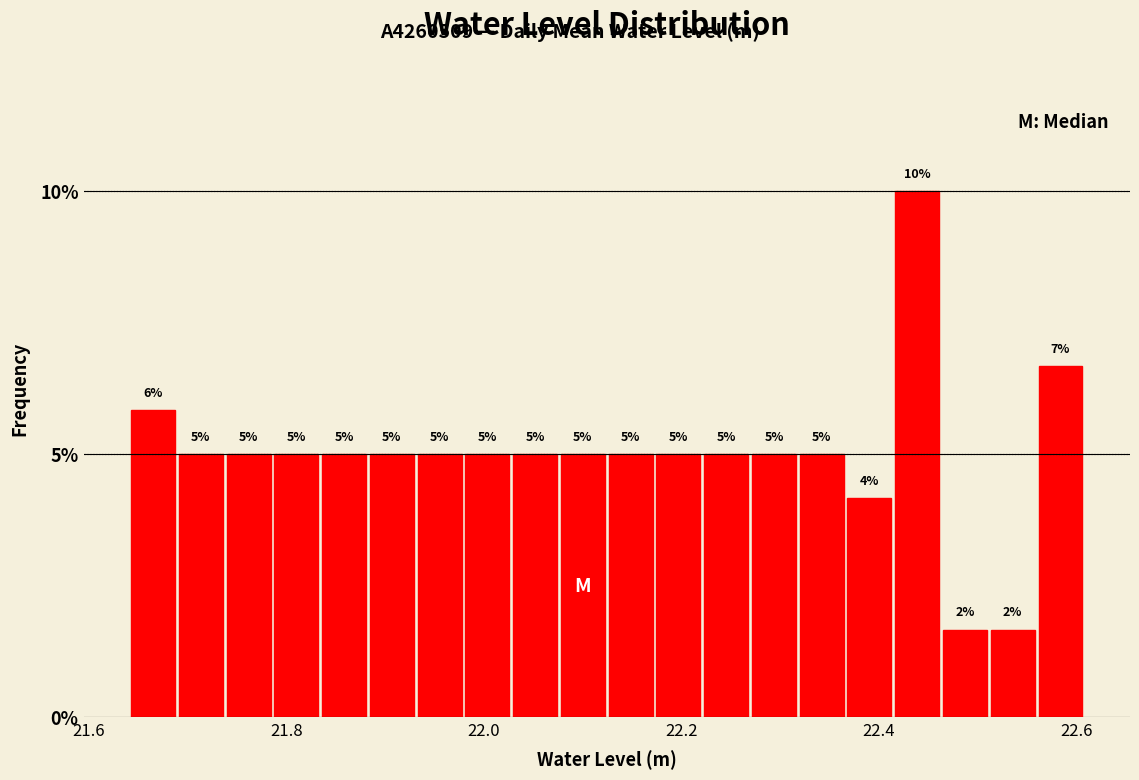

Read against the x-axis, roughly where is the centre of the tallest bar?

22.44